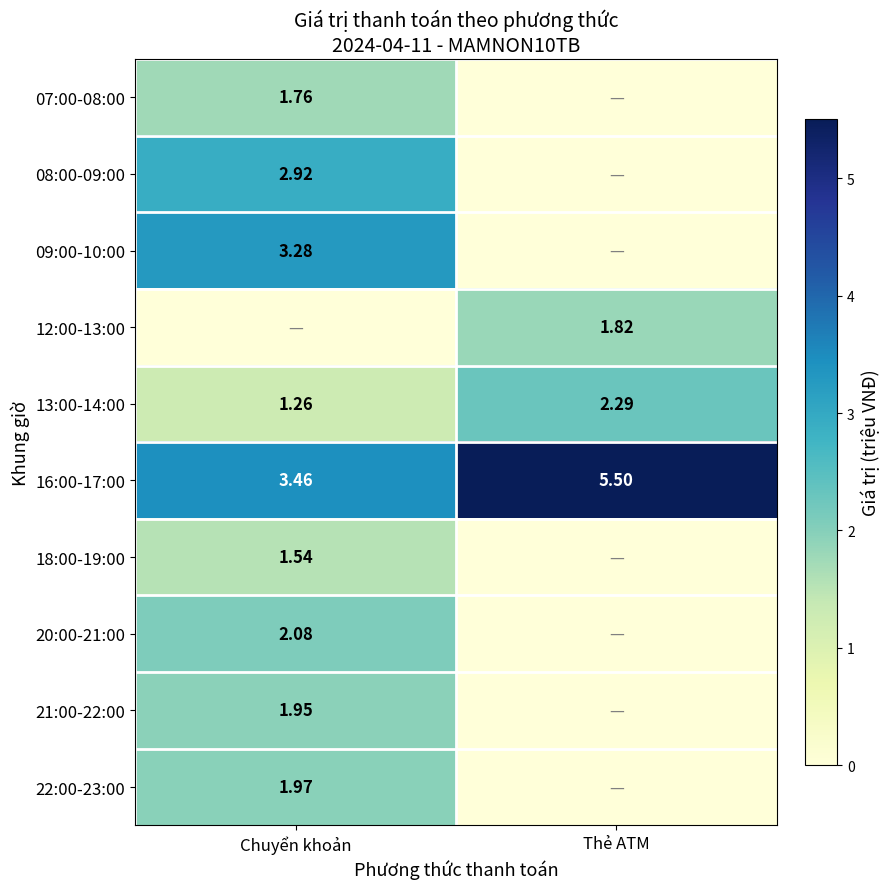

At which label does 16:00-17:00 reach its peak?

Thẻ ATM